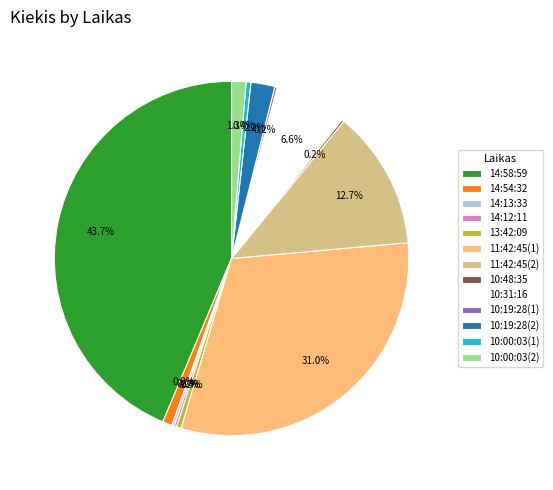

Between 10:31:16 and 11:42:45(1), which is larger?

11:42:45(1)